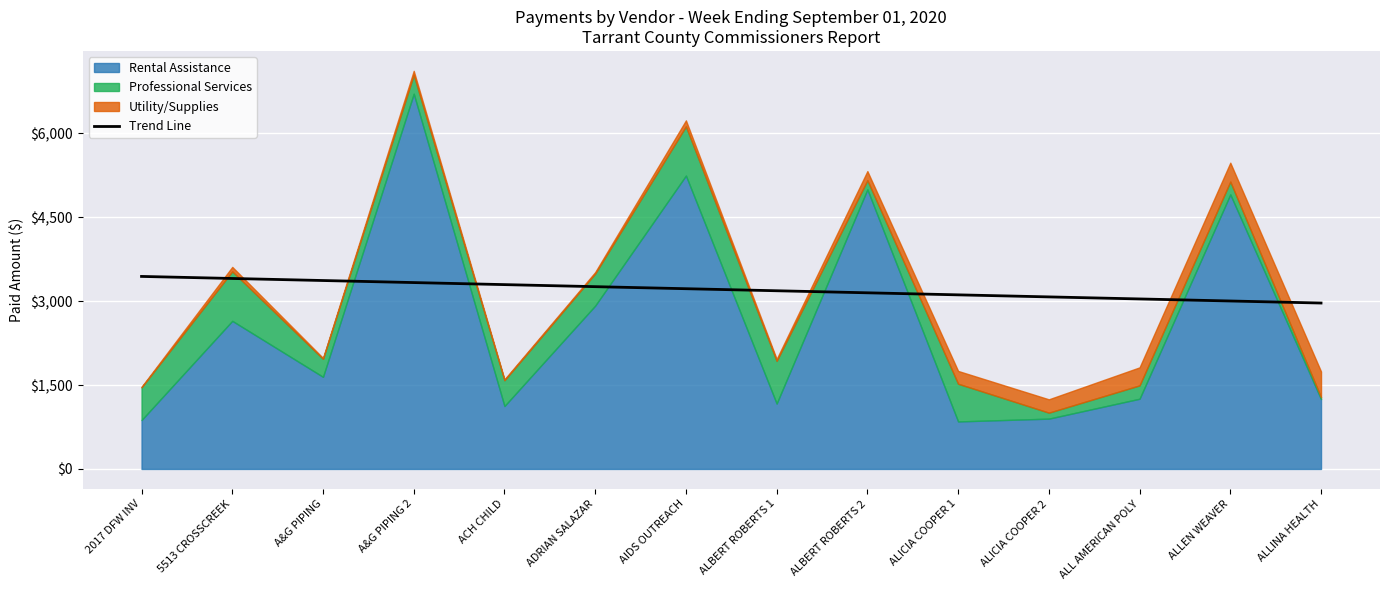

What is the average value?

3205.5